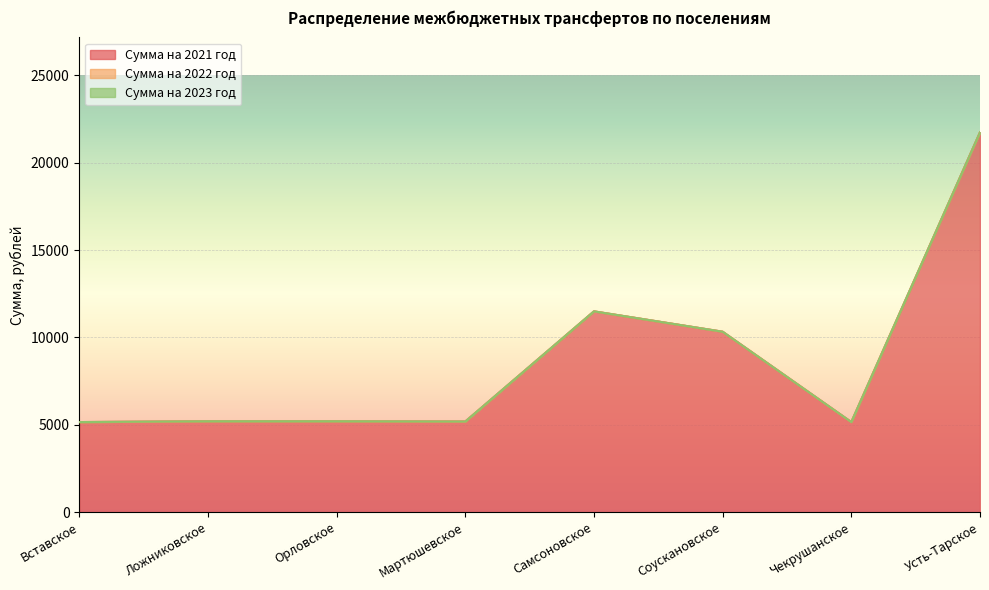

Between Орловское and Соускановское, which is larger?

Соускановское